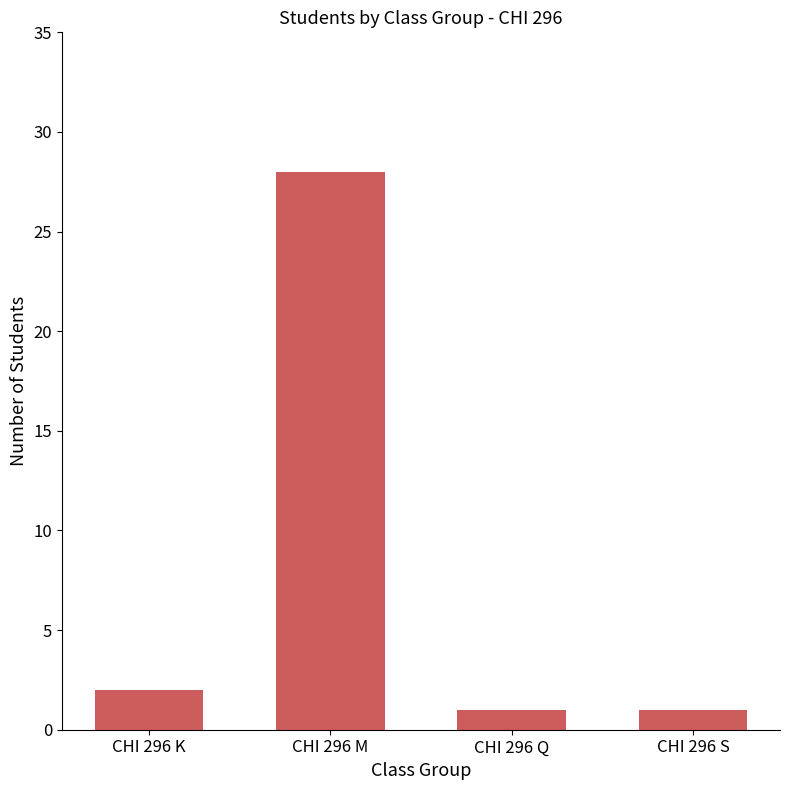

What is the sum of all values?

32